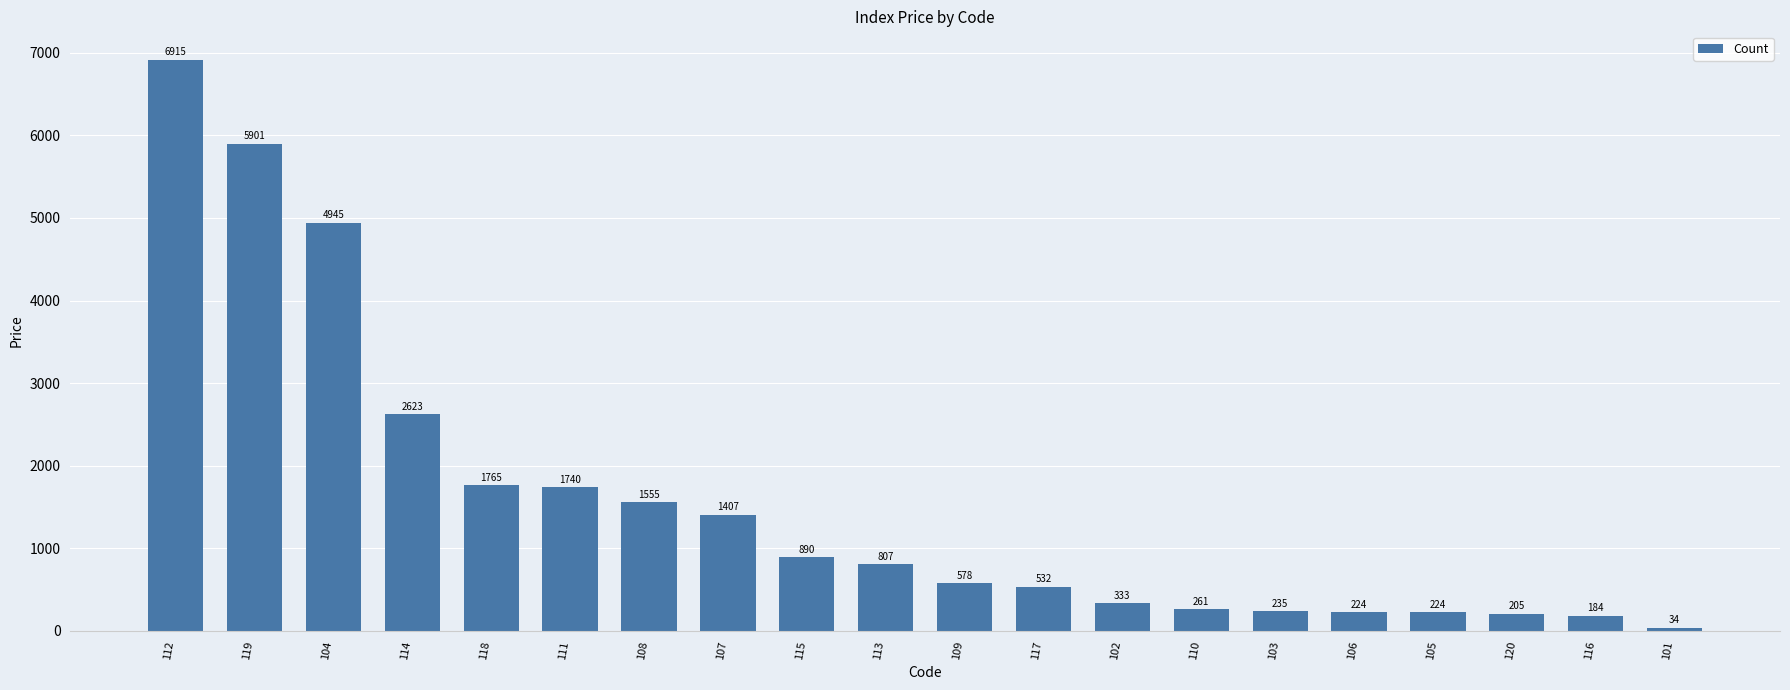

Reading left to right, transcribe all the data shown in this chart.

6915	5901	4945	2623	1765	1740	1555	1407	890	807	578	532	333	261	235	224	224	205	184	34